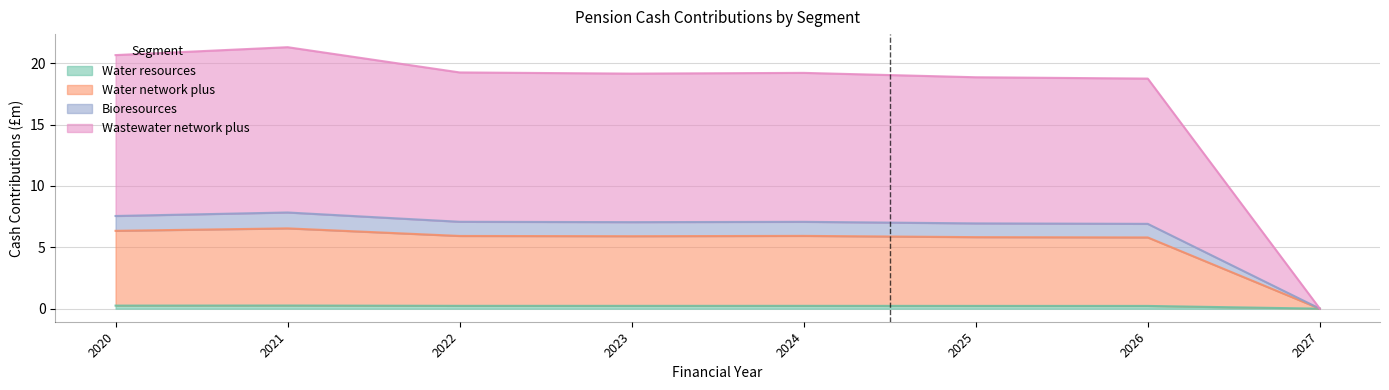

How many categories are shown in the chart?

8